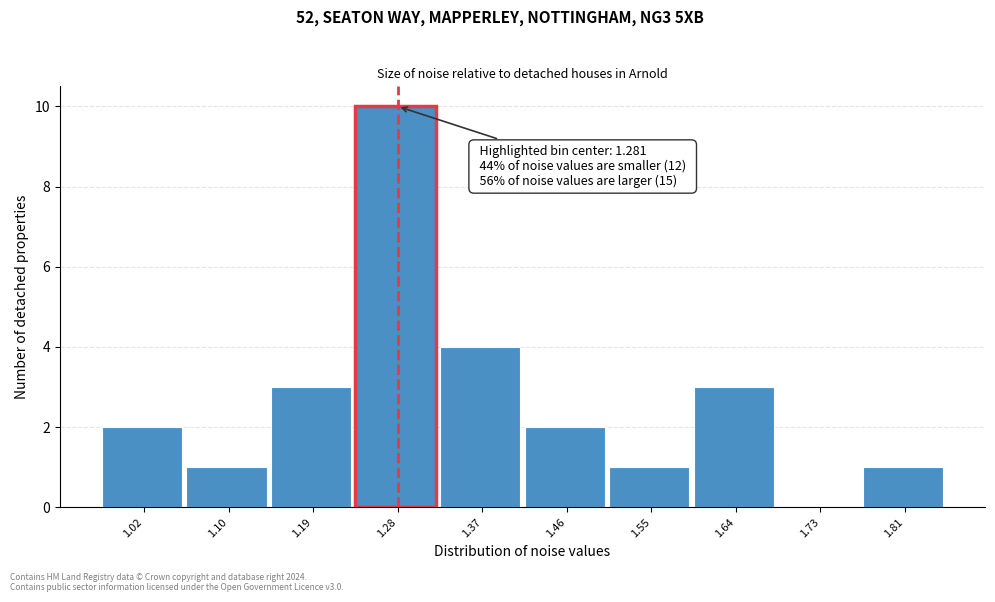

Which range on the x-axis has the tallest bar?

1.24 to 1.33